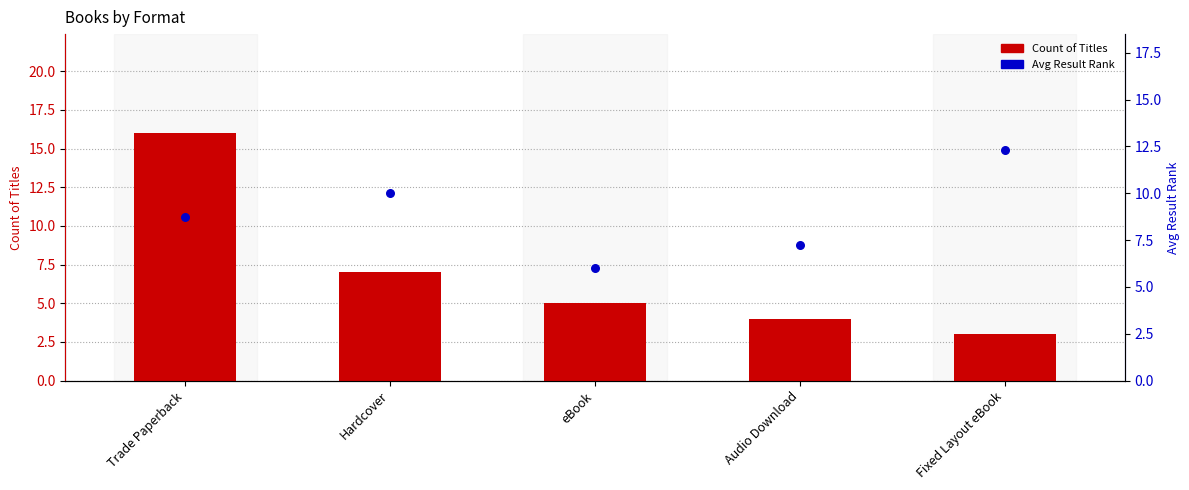

What are all the series names shown in the legend?

Count of Titles, Avg Result Rank